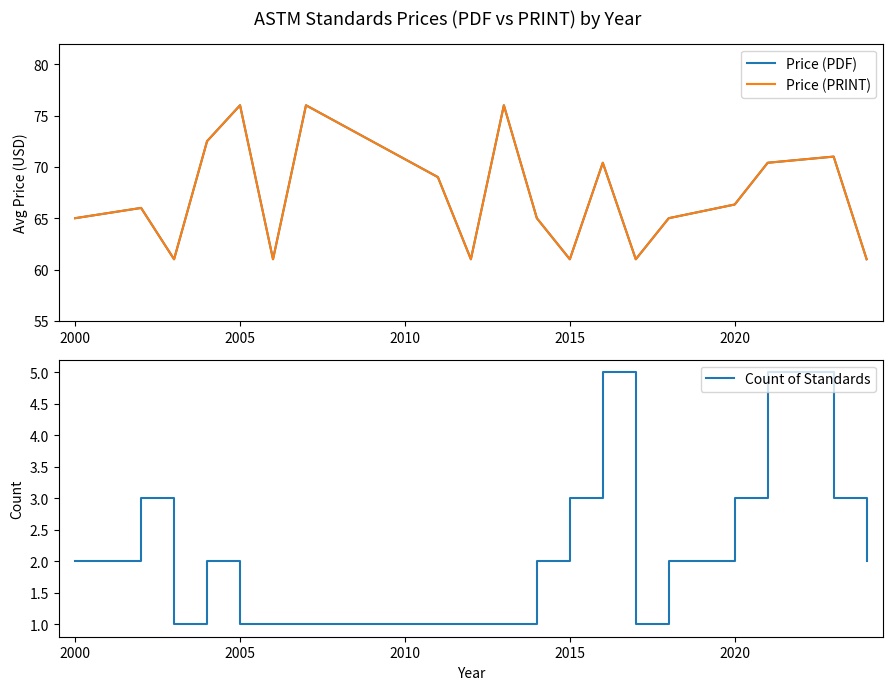

What is the highest value of the Count of Standards series?

5